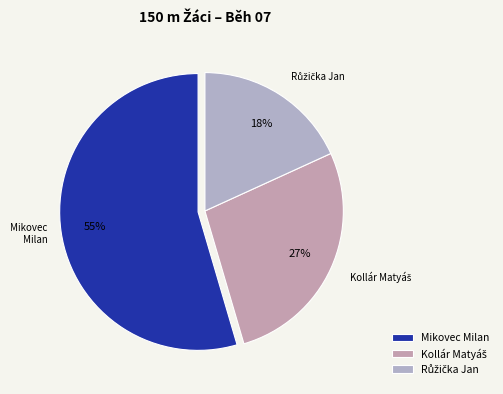

Which slice represents more than half of the pie?

Mikovec Milan